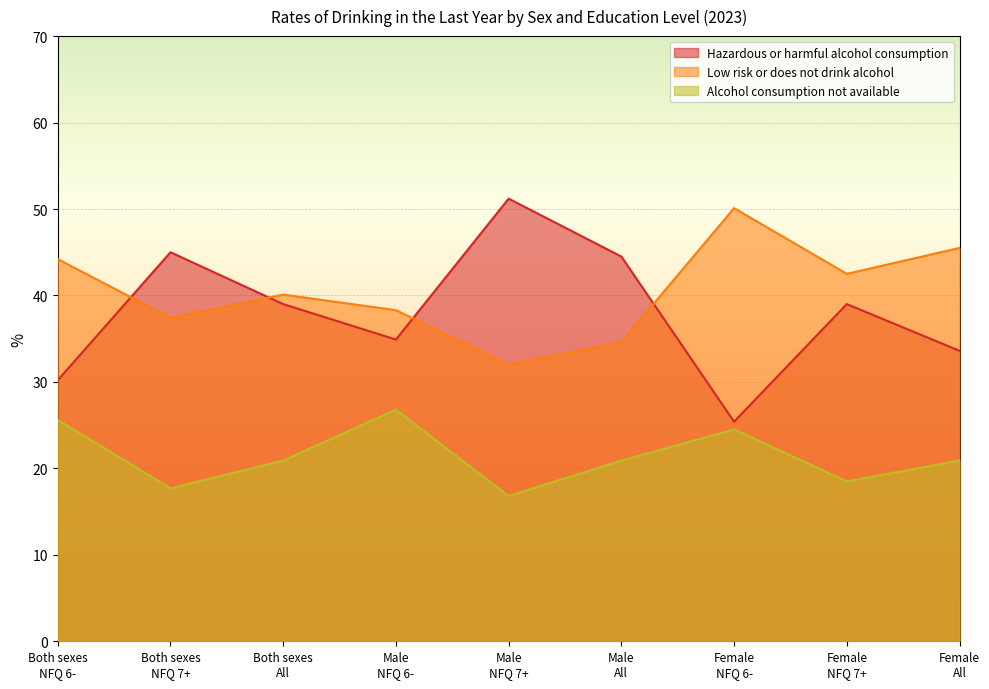

Where is Low risk or does not drink alcohol nearest to the value 41?

Both sexes
All